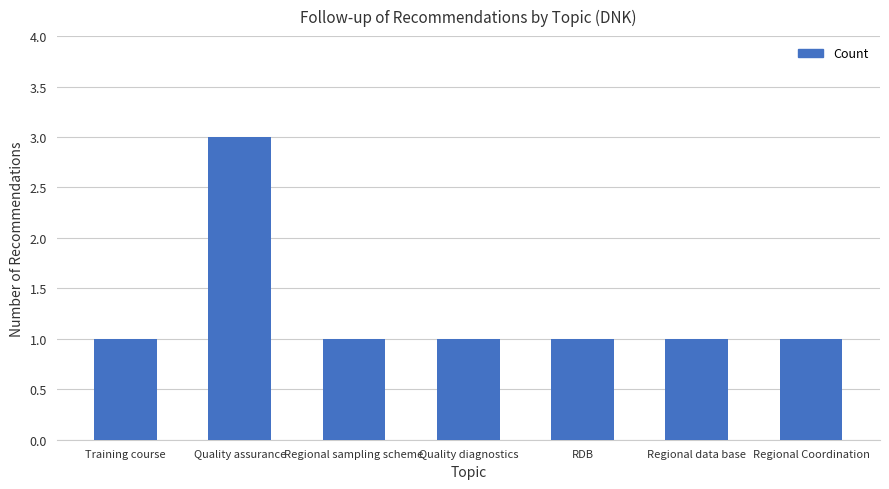

Are the bars grouped side by side (vs. stacked)?

No